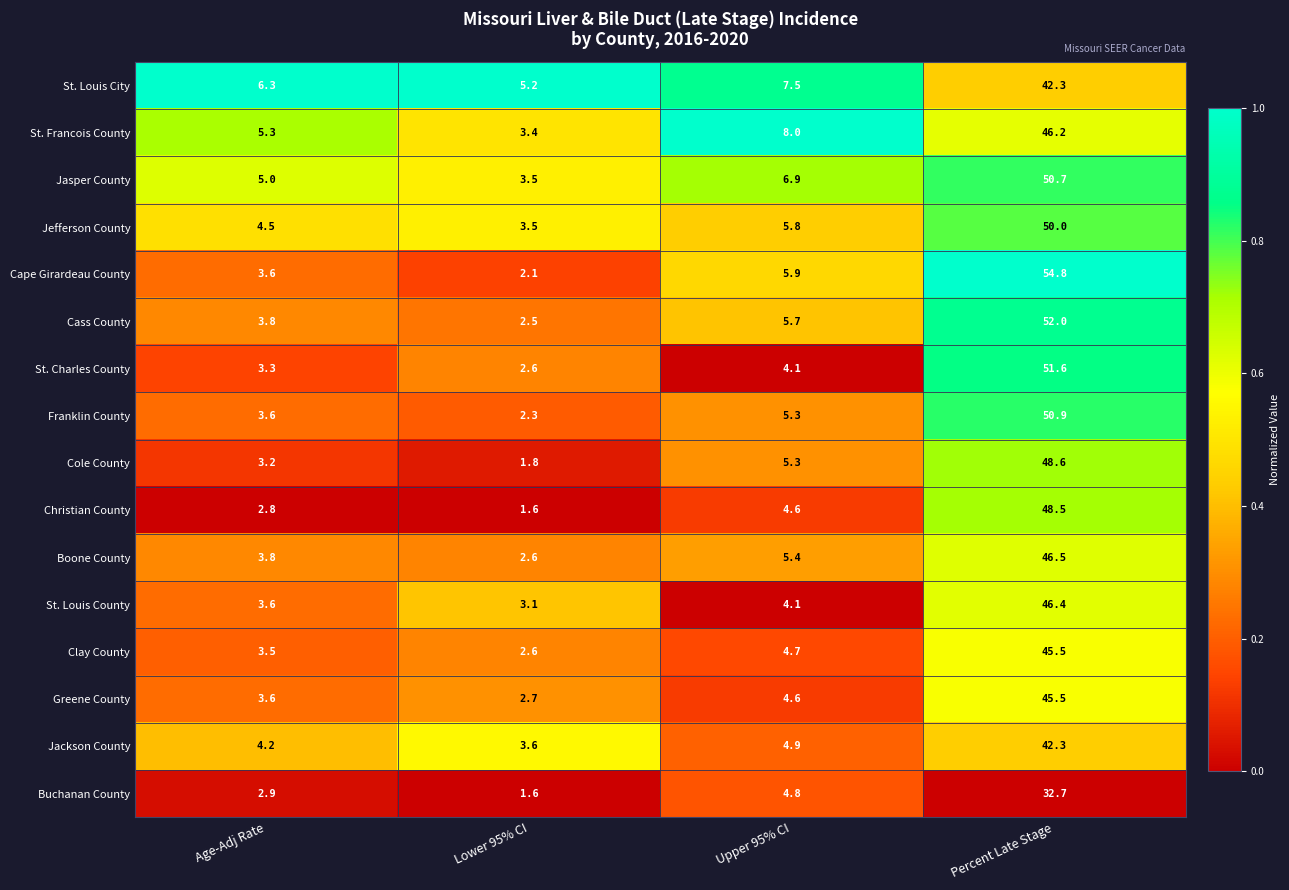

At which category is the sum across all series the highest?

Percent Late Stage